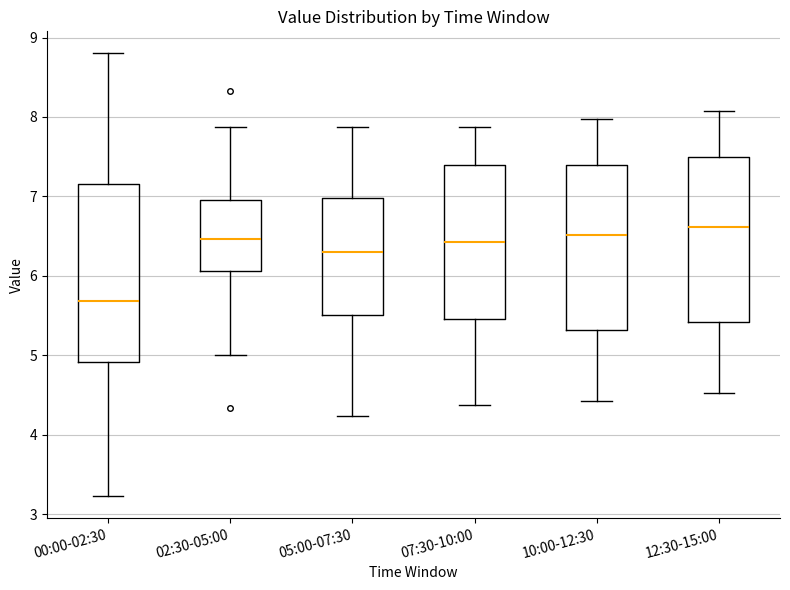

Which box has the lowest median line?

00:00-02:30